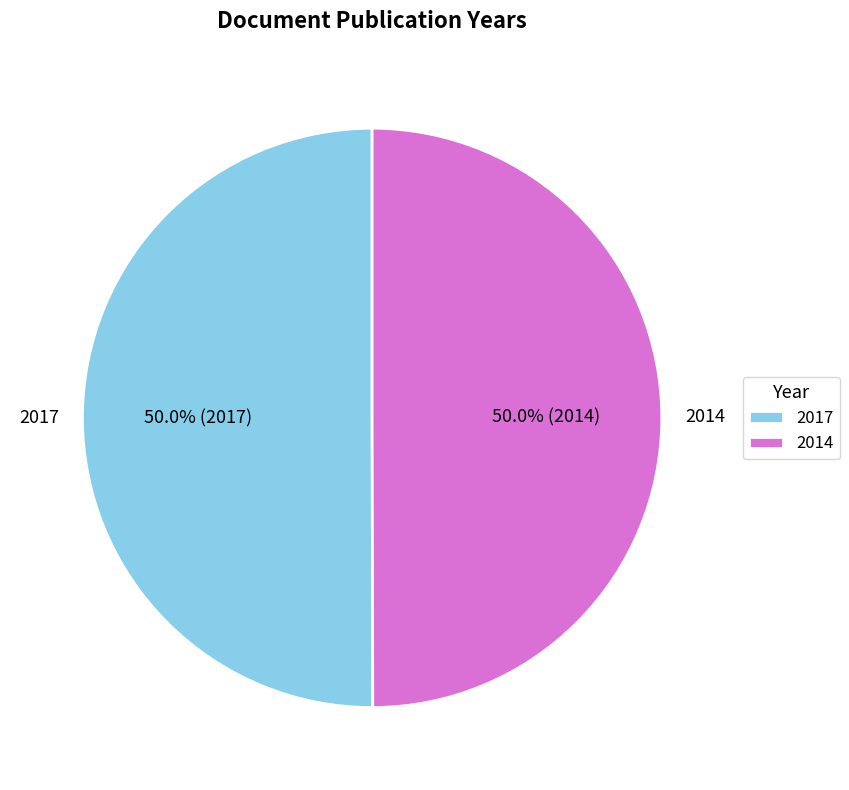

What is the ratio of the value at 2017 to the value at 2014?

1.0